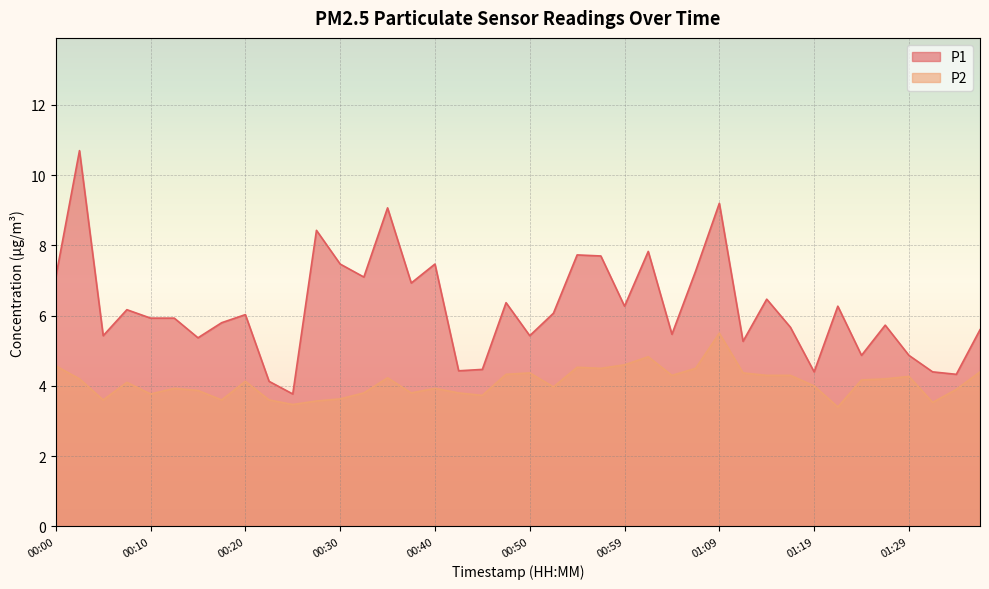

What is the sum of all P2 values?

163.6